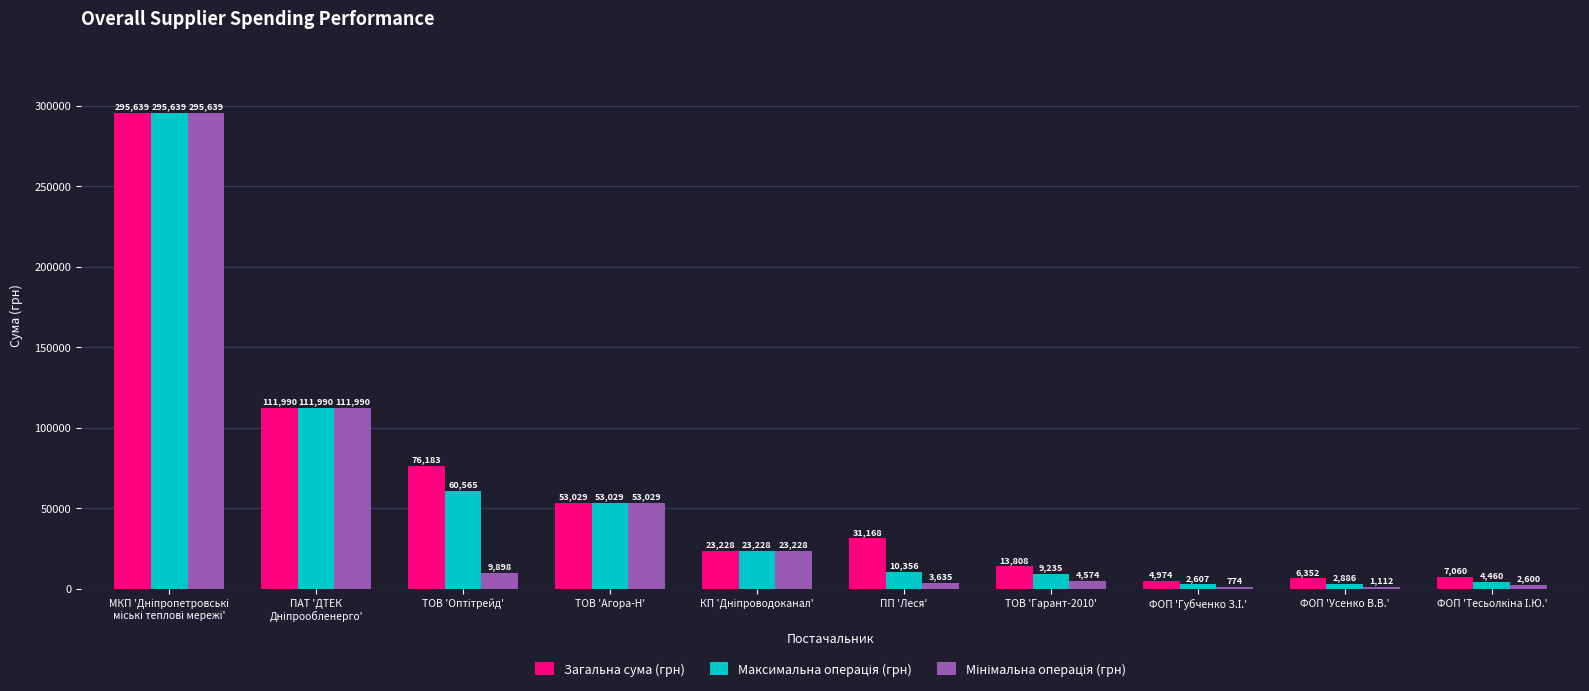

What is the sum of all Загальна сума (грн) values?

623429.9